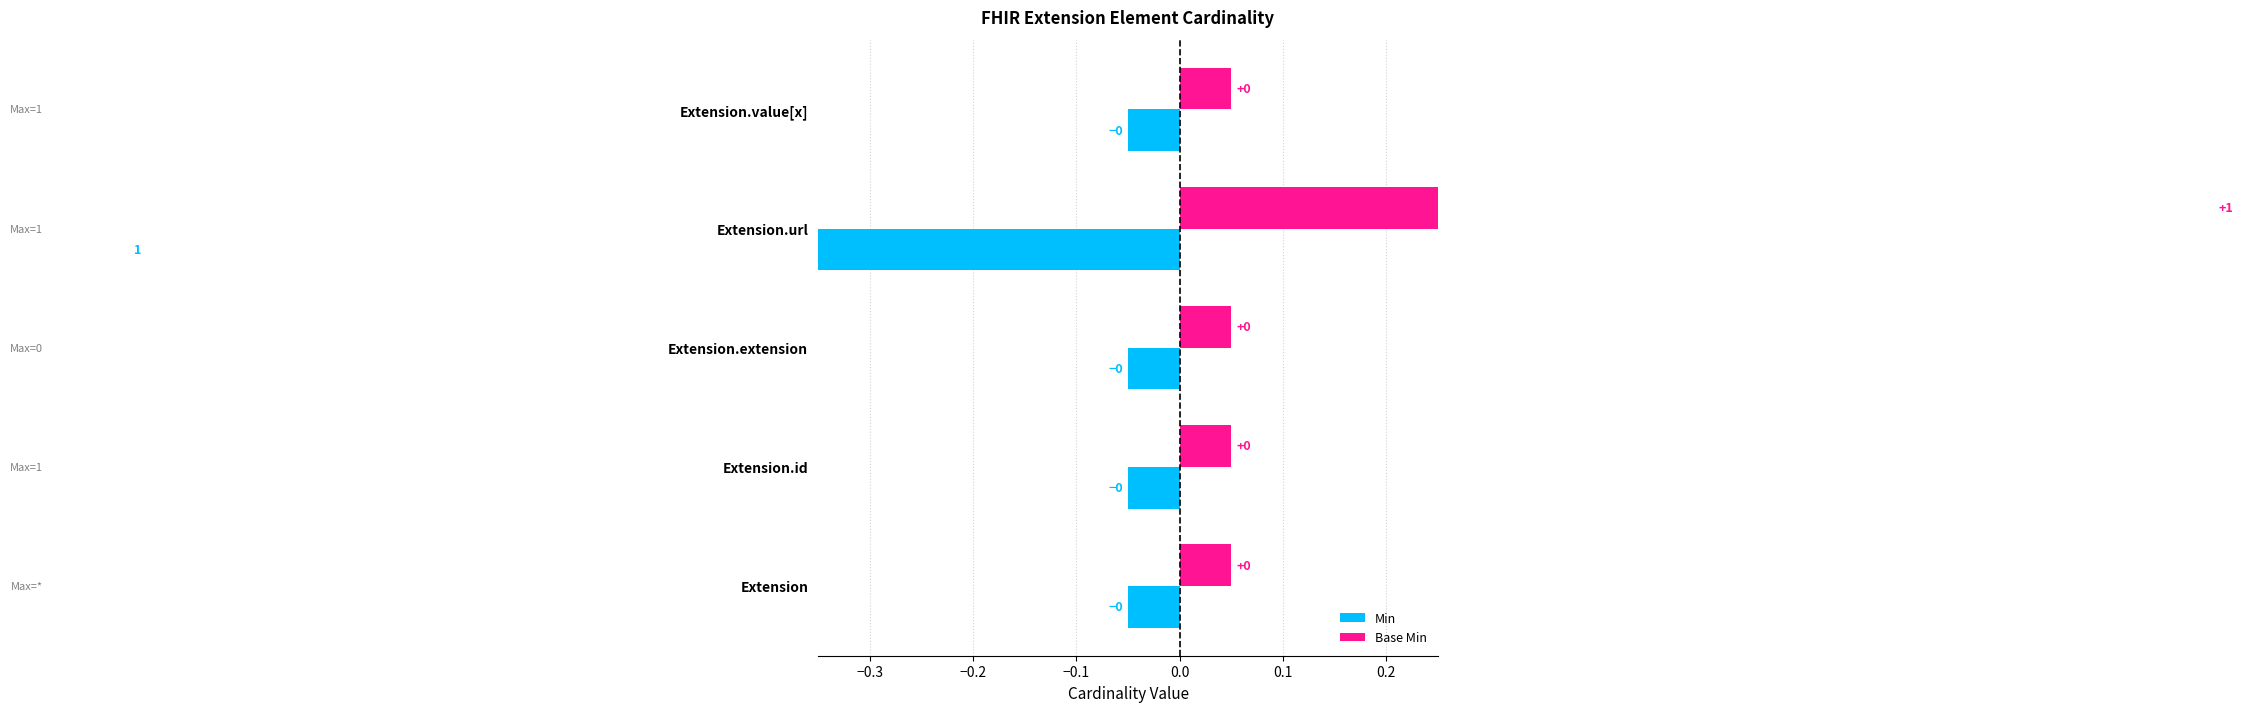

What is the value of the Base Min bar at the 4th from the left?

1